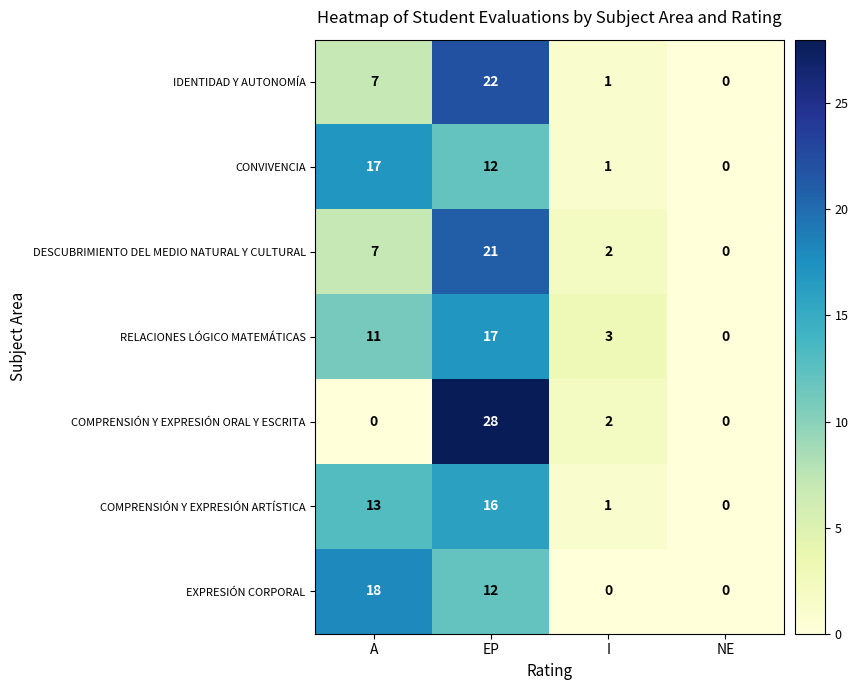

How many values in IDENTIDAD Y AUTONOMÍA are above zero?

3